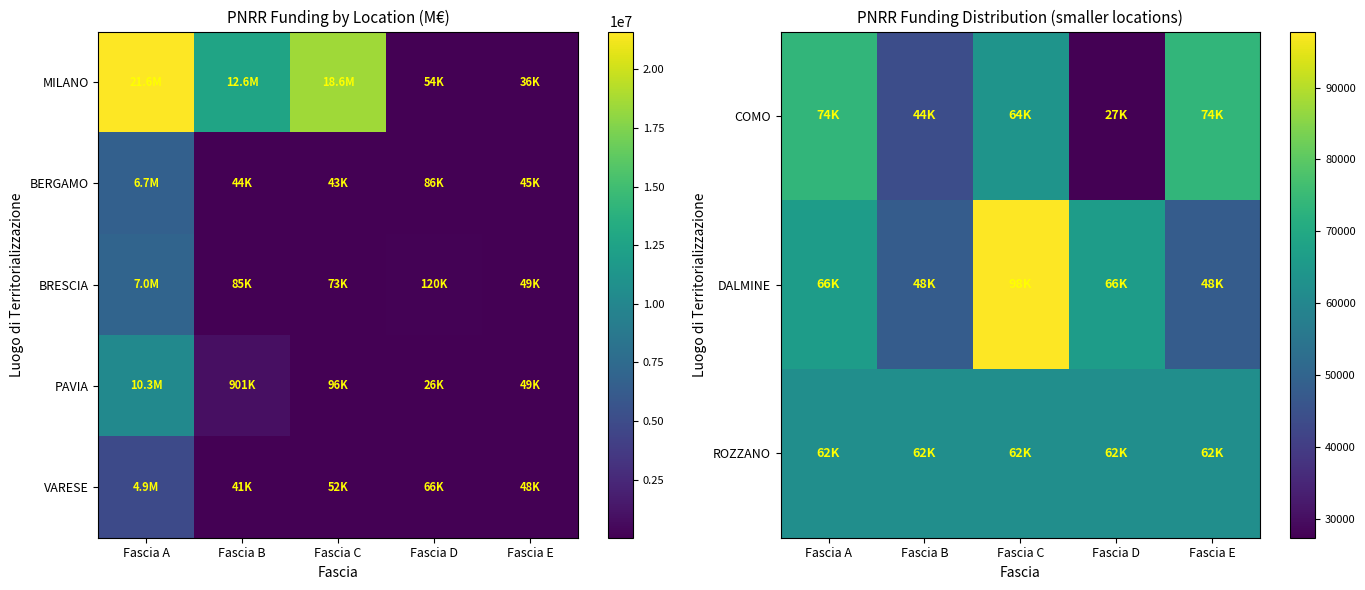

True or false: VARESE has a value of 12460.9 at Fascia B.

False